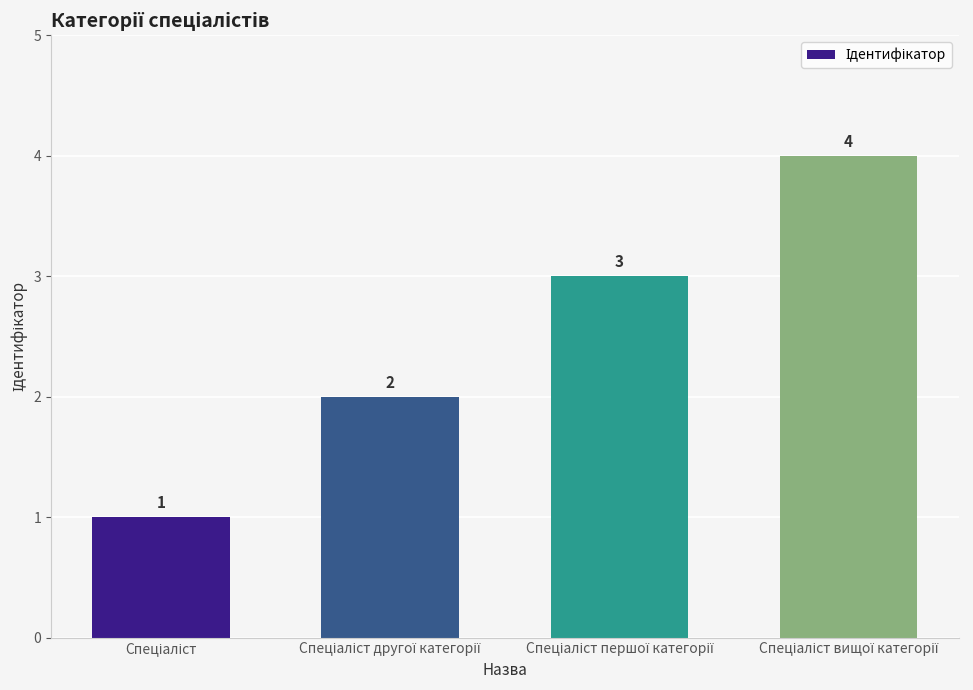

What is the sum of all values?

10